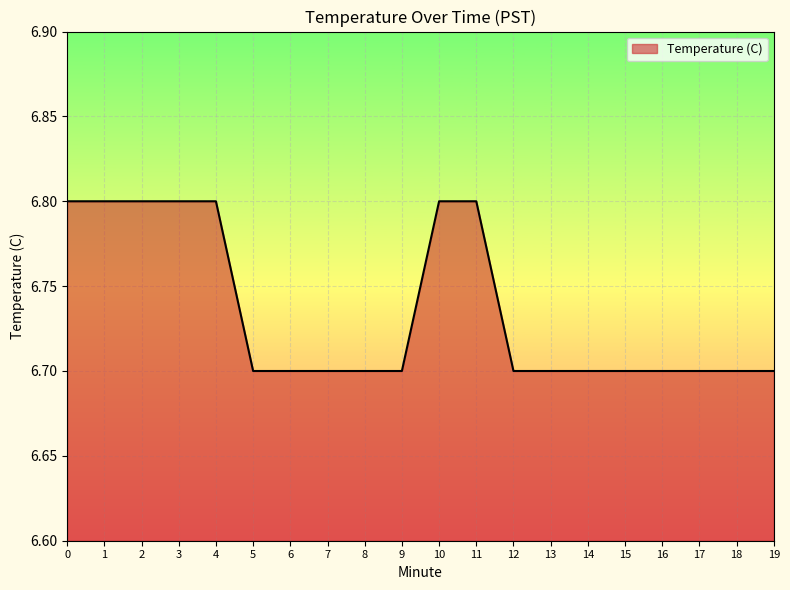

What is the approximate value at 1?

6.8